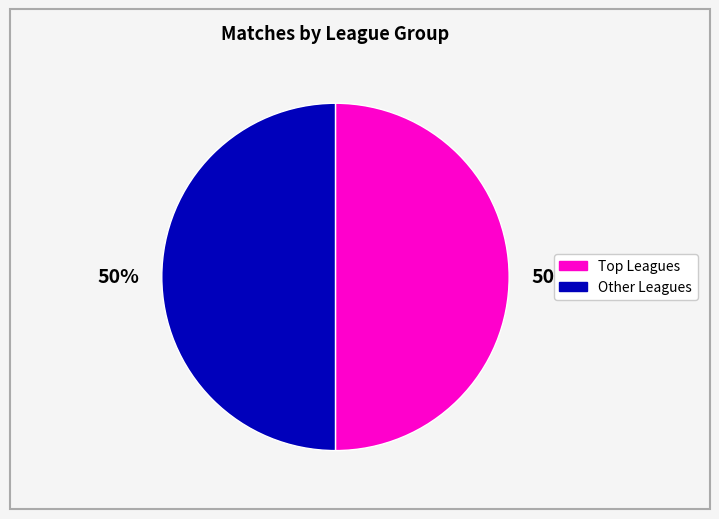

To the nearest percent, what is the average slice percentage?

50%